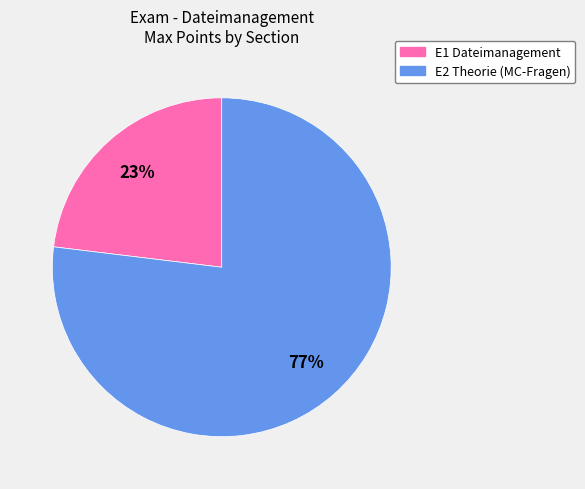

Which has a higher value, E1 Dateimanagement or E2 Theorie (MC-Fragen)?

E2 Theorie (MC-Fragen)